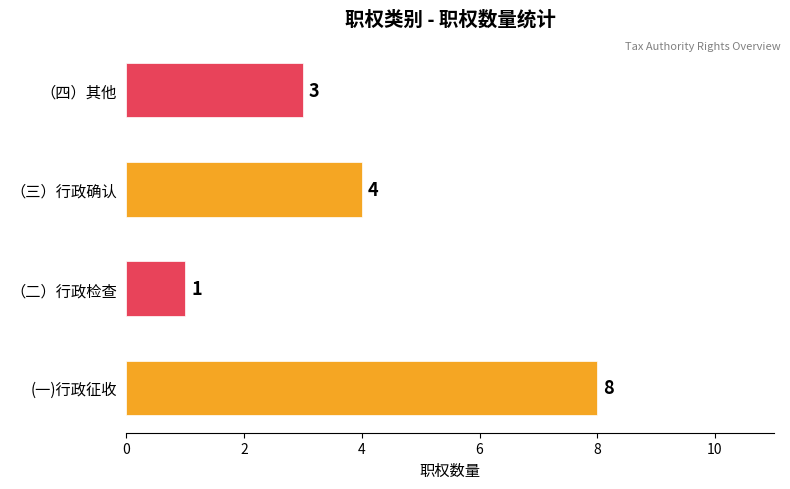

Reading bottom to top, list all the values displayed in this chart.

(一)行政征收=8	（二）行政检查=1	（三）行政确认=4	（四）其他=3